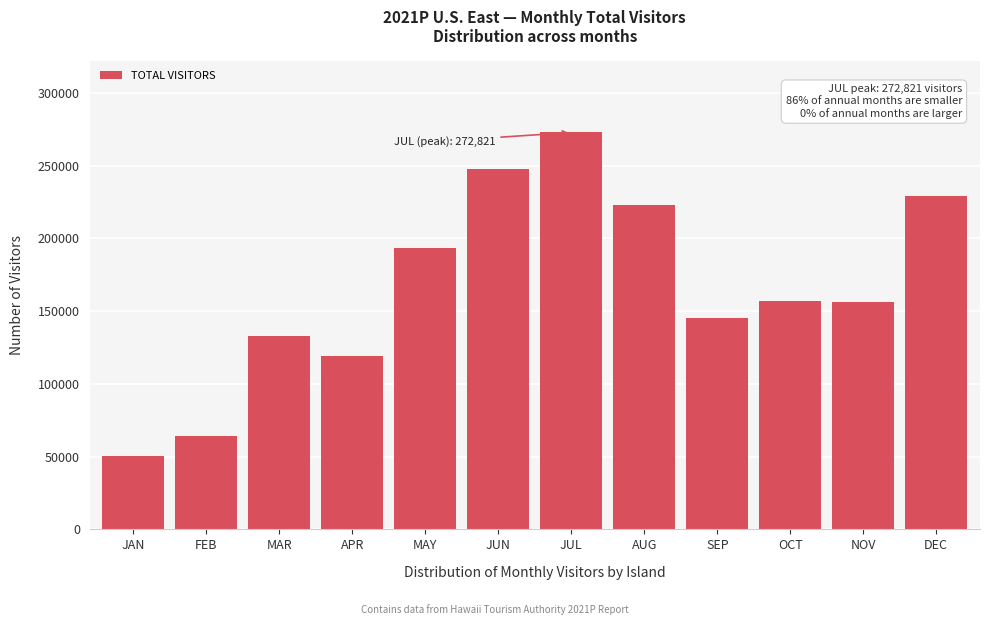

The value at SEP is 238426.0. True or false?

False